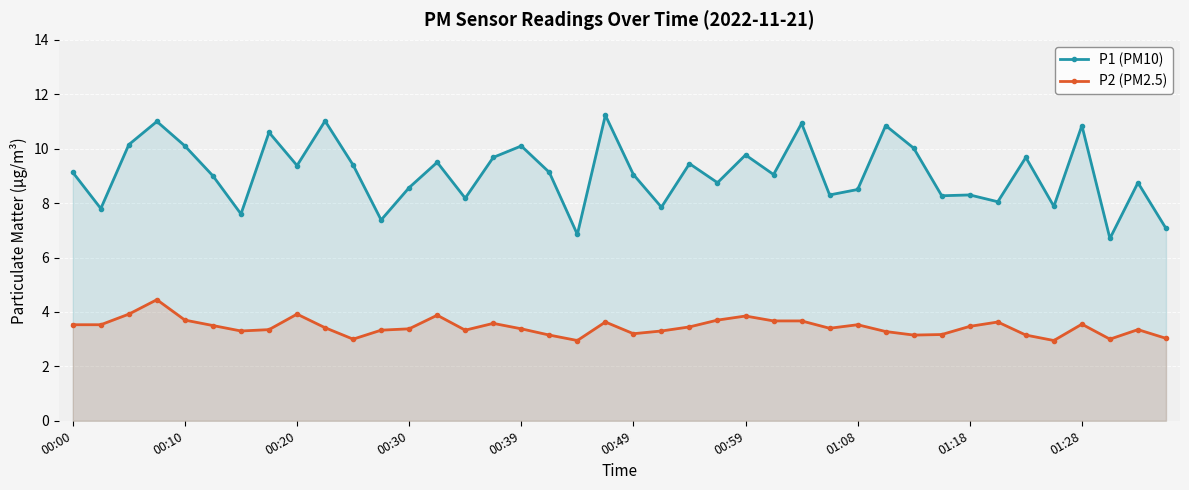

True or false: P2 (PM2.5) and P1 (PM10) cross at least once.

False